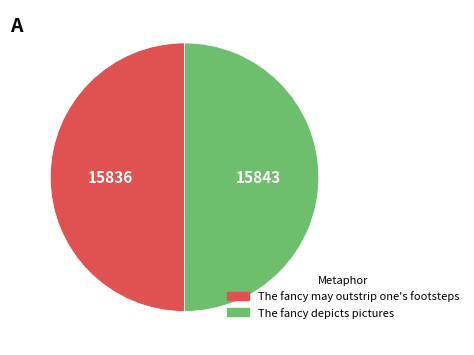

How many segments does this pie chart have?

2